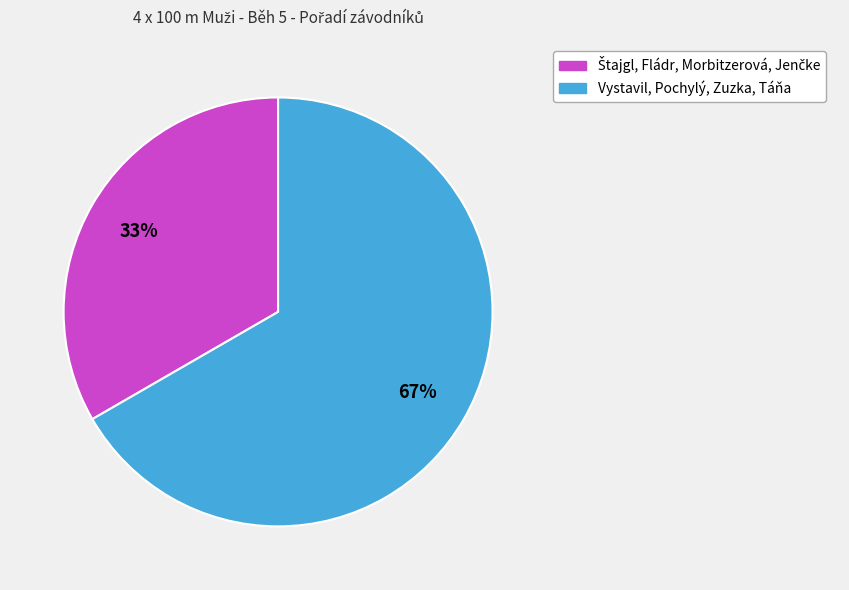

Which slice is the largest?

Vystavil, Pochylý, Zuzka, Táňa